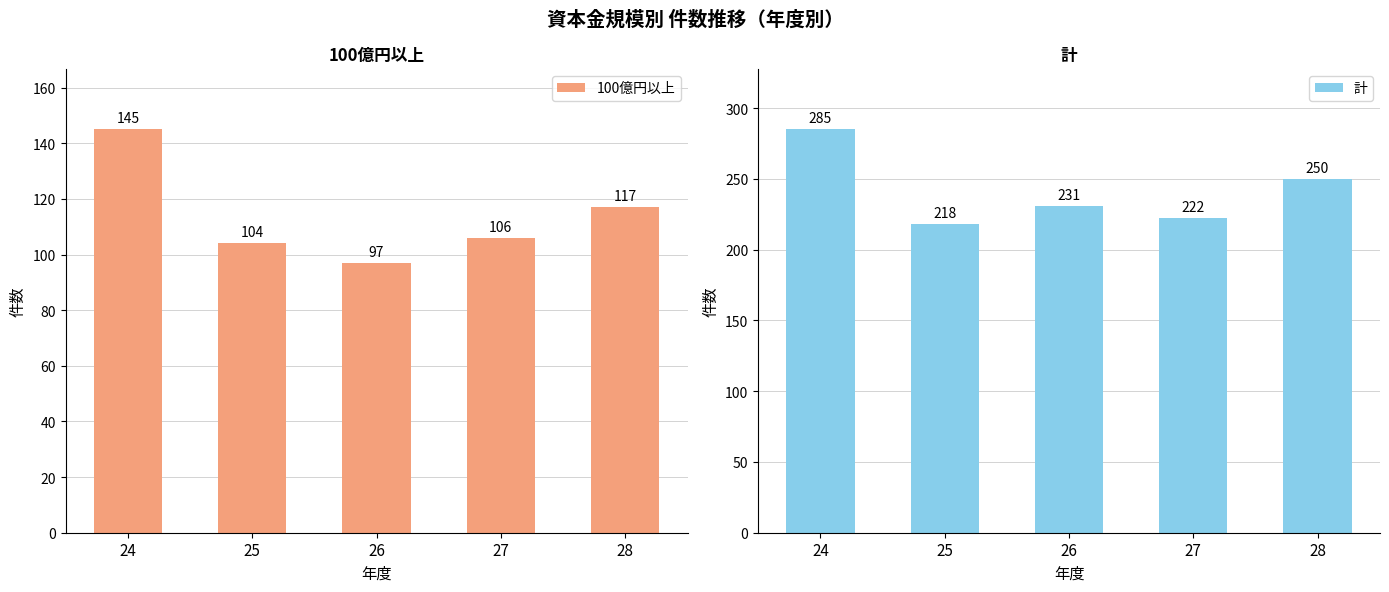

How many groups of bars are there?

5